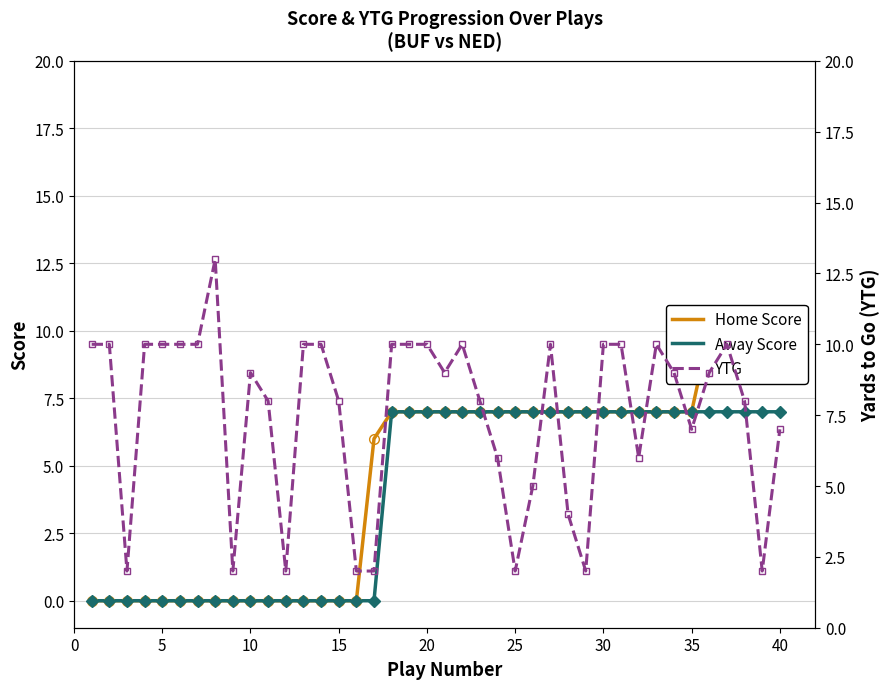

True or false: Away Score has a value of 4 at 35.

False